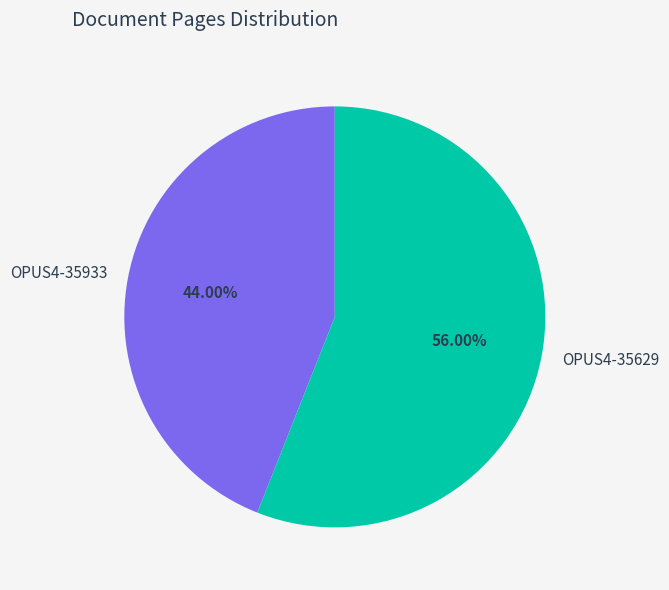

What is the ratio of the value at OPUS4-35933 to the value at OPUS4-35629?

0.8